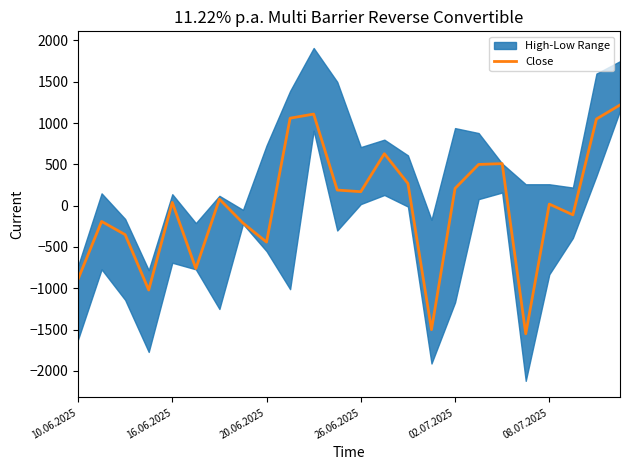

What position from the right is 21?

3